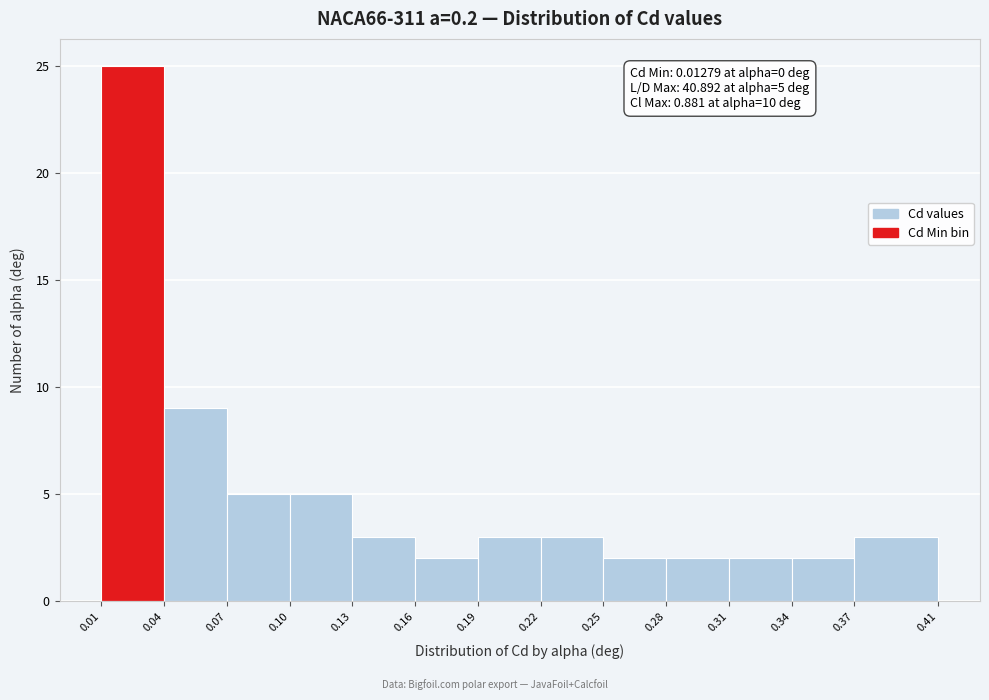

Over which range of the x-axis is the bar tallest?

0.01 to 0.04